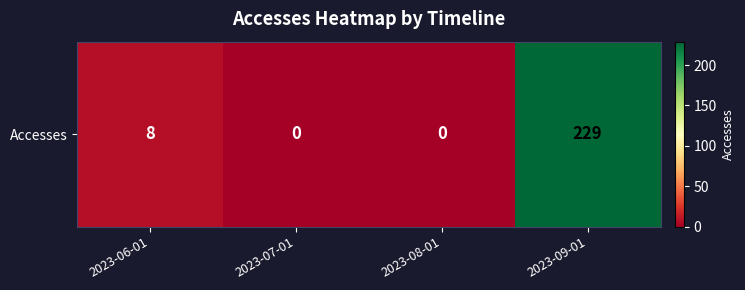

What is the sum of the values at 2023-08-01 and 2023-09-01?

229